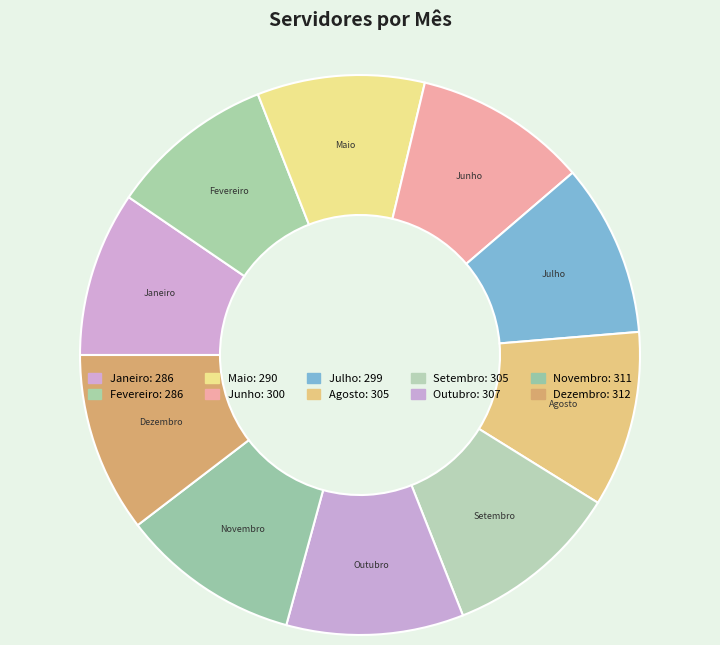

Is it true that Outubro is 1% of the pie?

False